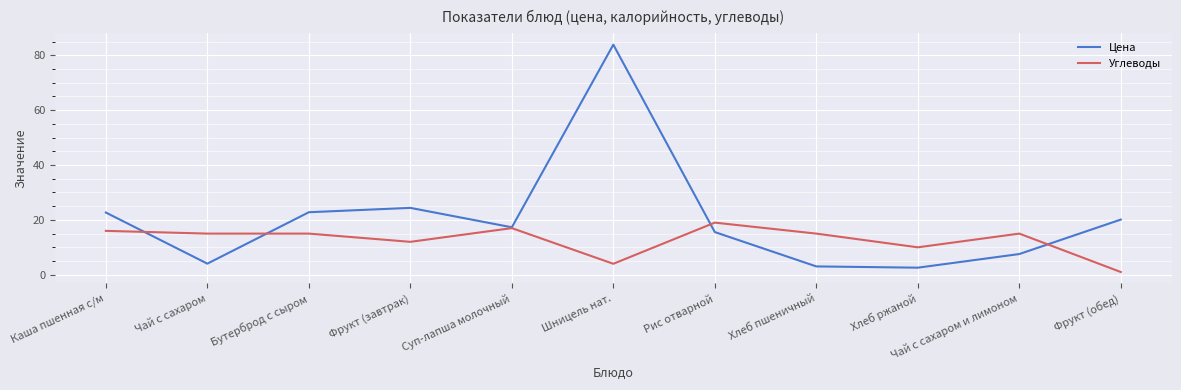

True or false: Углеводы has more than 0 interior local peaks.

True